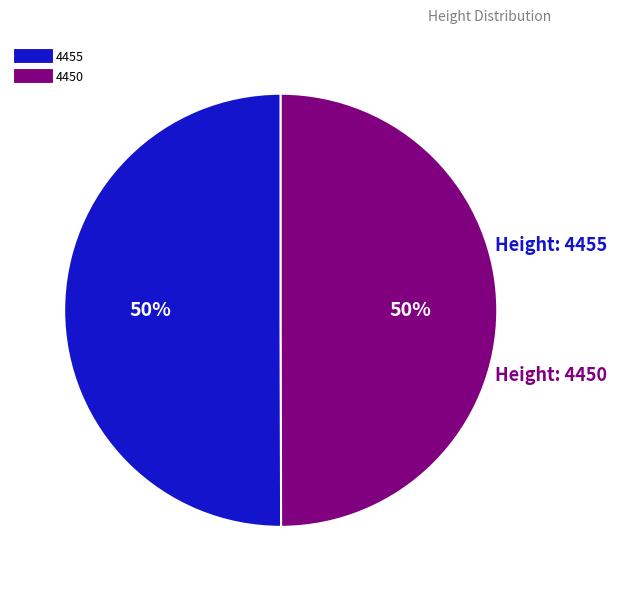

Approximately how many times larger is the value at 4450 compared to 4455?

1.0